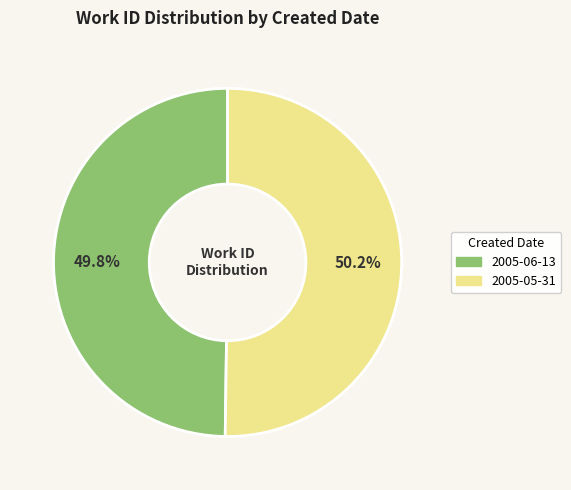

Combined, do 2005-05-31 and 2005-06-13 account for over 50%?

Yes